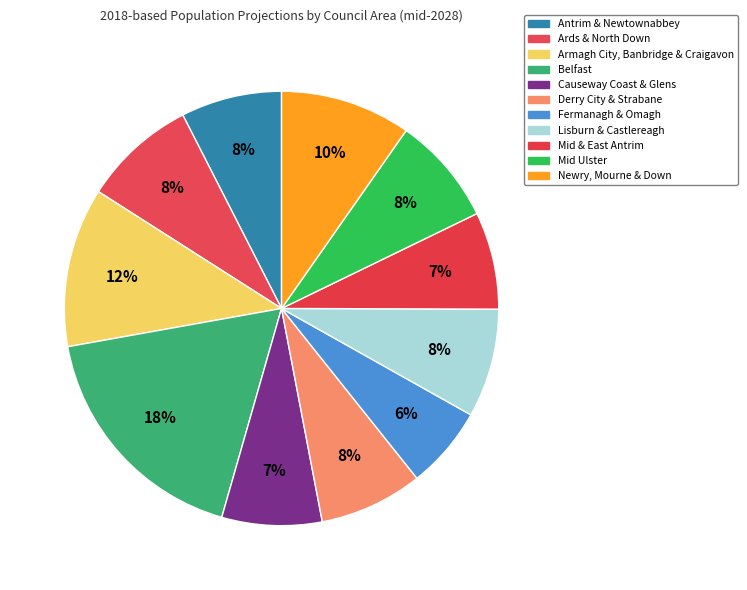

Do Derry City & Strabane and Mid & East Antrim together represent more than half of the pie?

No